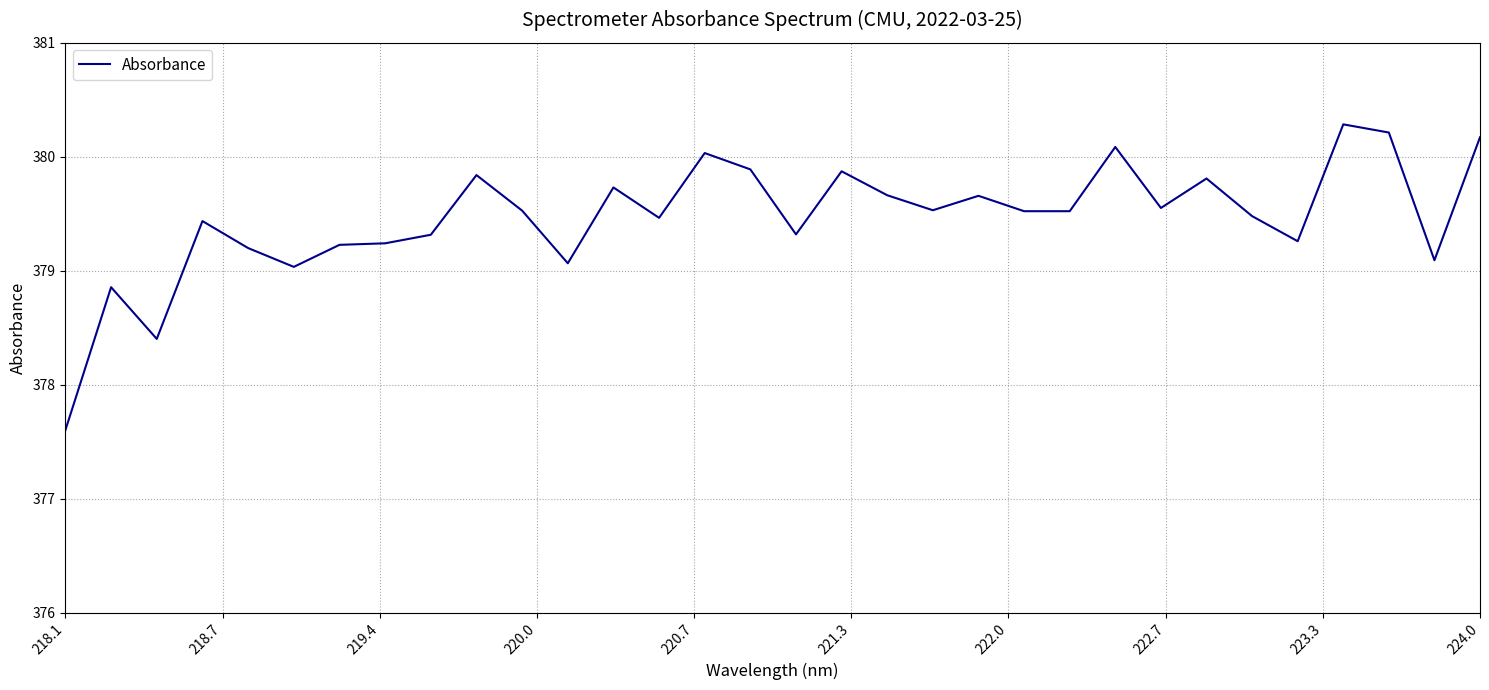

What is the difference between the maximum and minimum values?

2.7